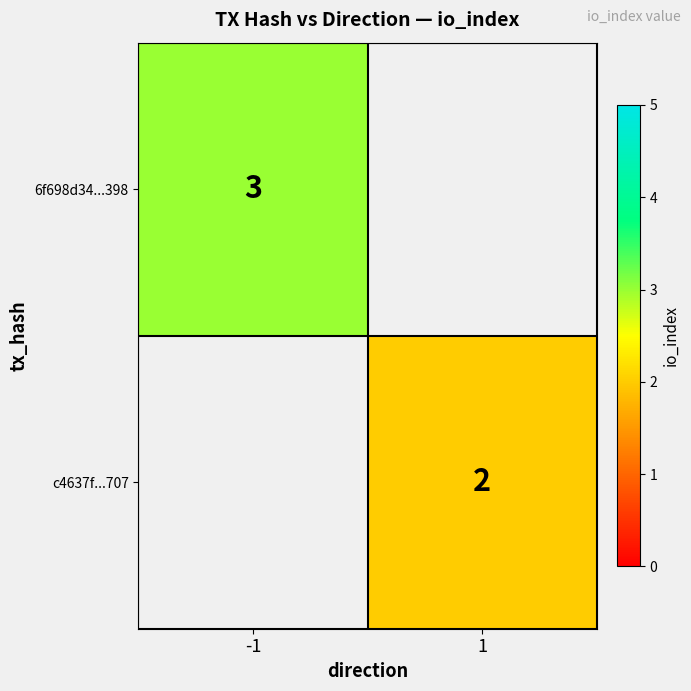

Is it true that c4637f...707 equals 2 at 1?

True